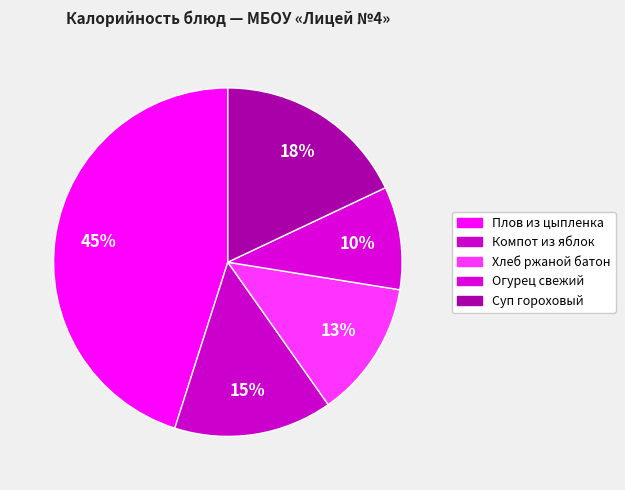

Count the number of slices in the pie.

5